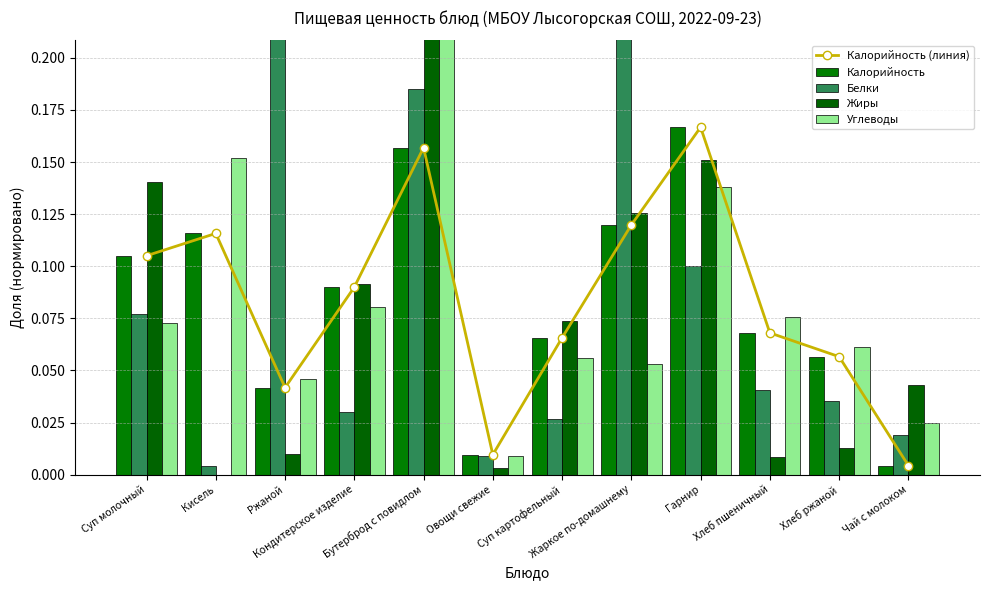

Which series has the widest spread of values?

Жиры